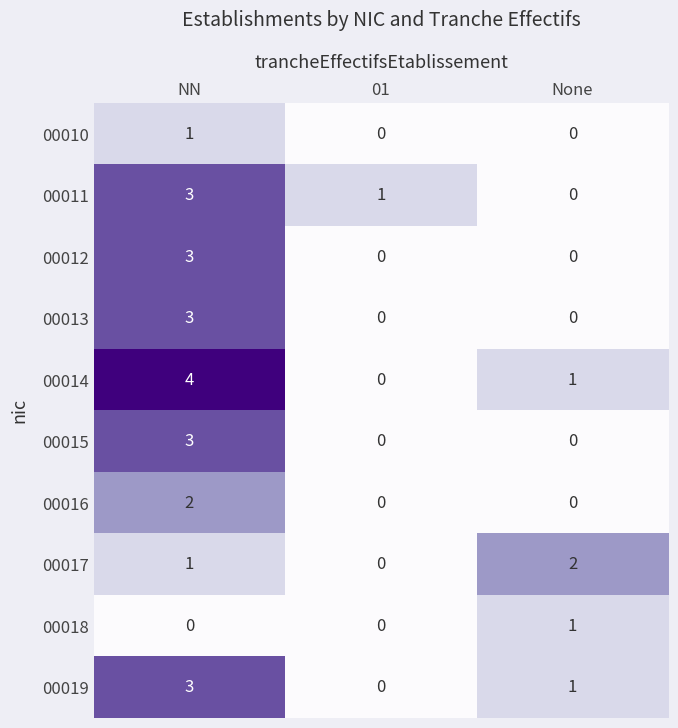

Is it true that 00012 equals 0 at None?

True